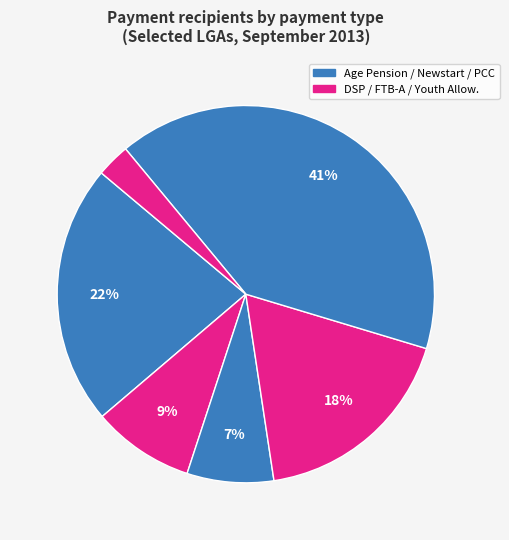

How many segments does this pie chart have?

6